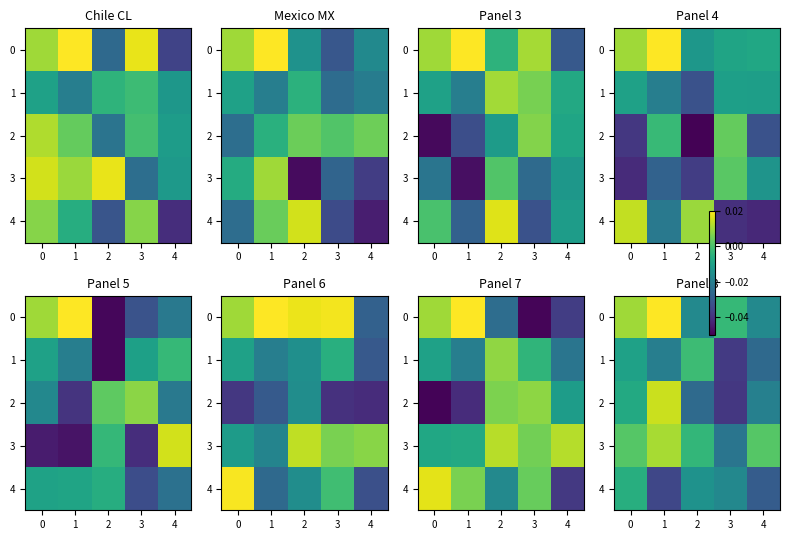

How many positive values does the row_2 series have?

1